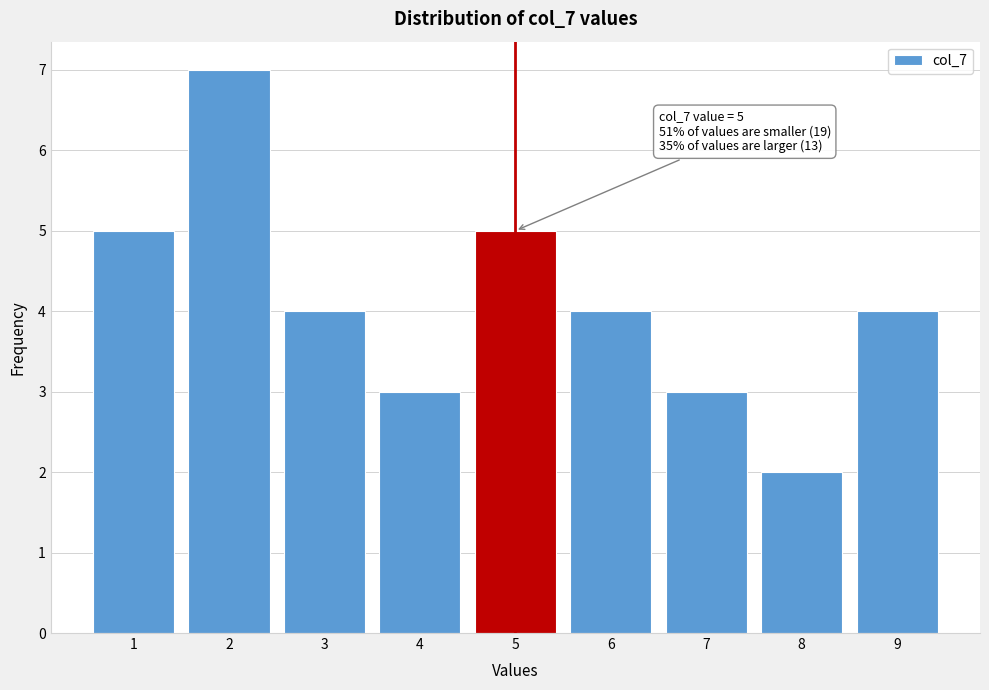

Reading left to right, what are all the values shown in this chart?

5	7	4	3	5	4	3	2	4